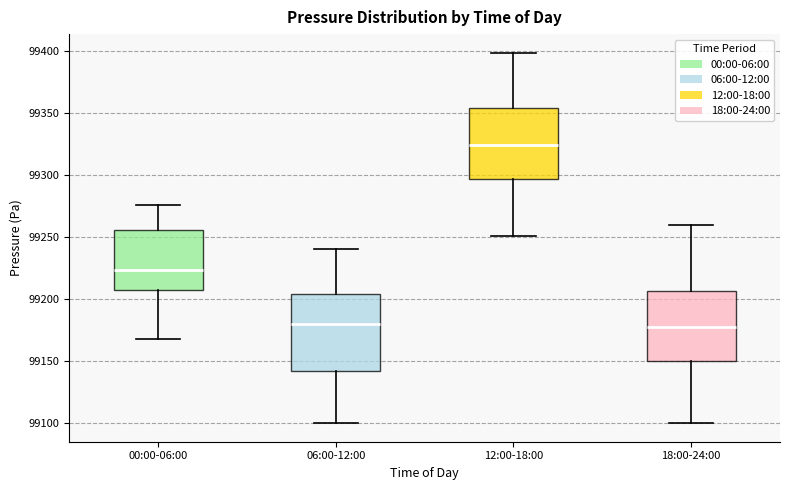

Where does the median line of the box for 00:00-06:00 sit on the y-axis? The values are not printed on the chart, so give them approximately, as read against the axis.

99225